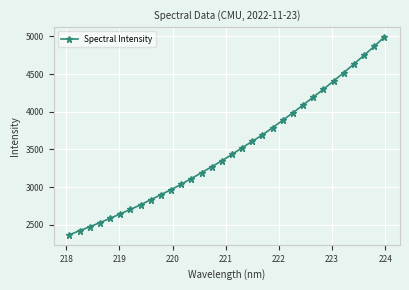

What is the sum of all values?

111818.2